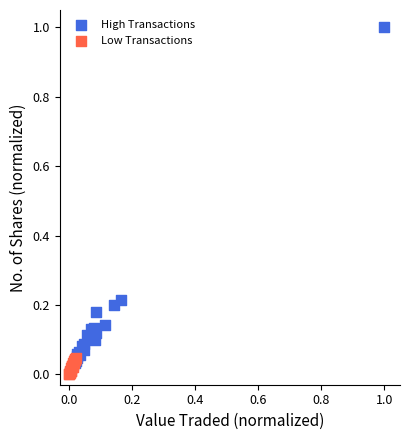

Which series has the widest spread of Y values?

High Transactions